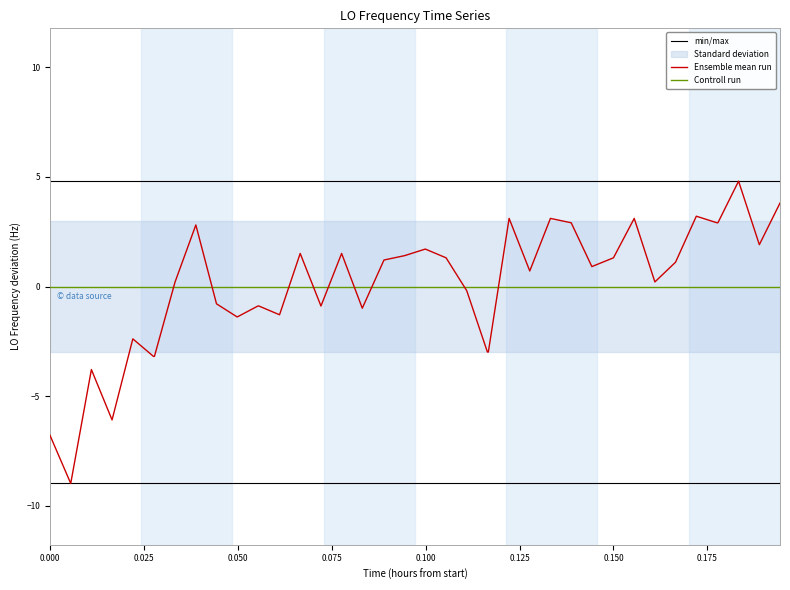

What is the highest value of the Ensemble mean run series?

4.8